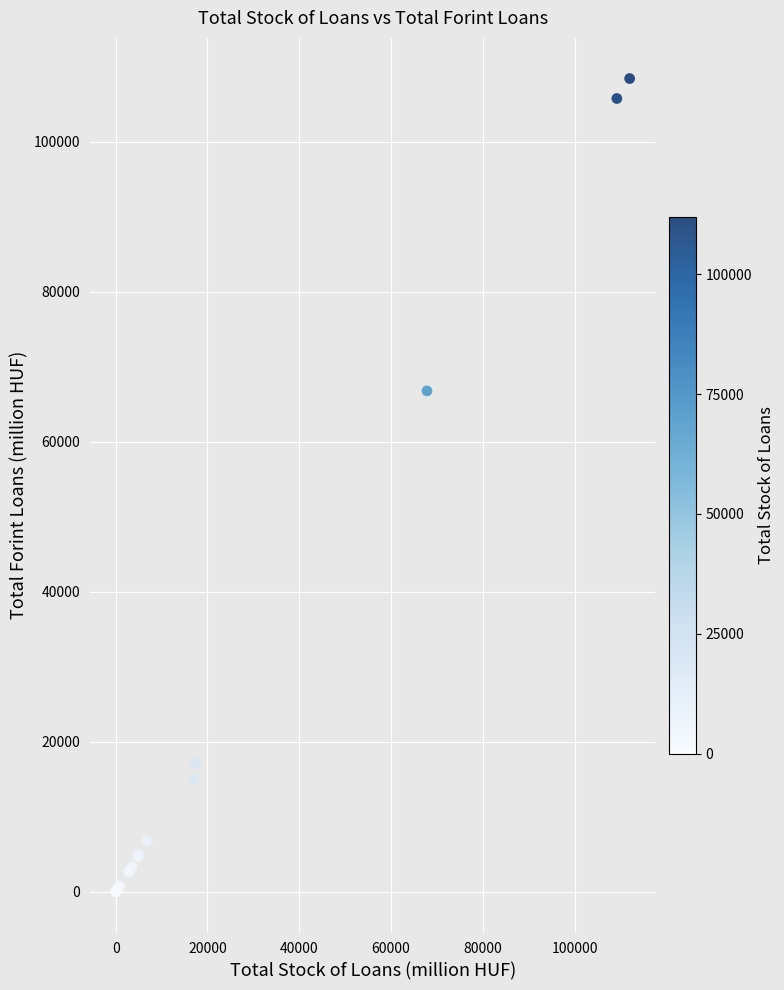

What Y value in the scatter plot is closest to 54221?

66796.6